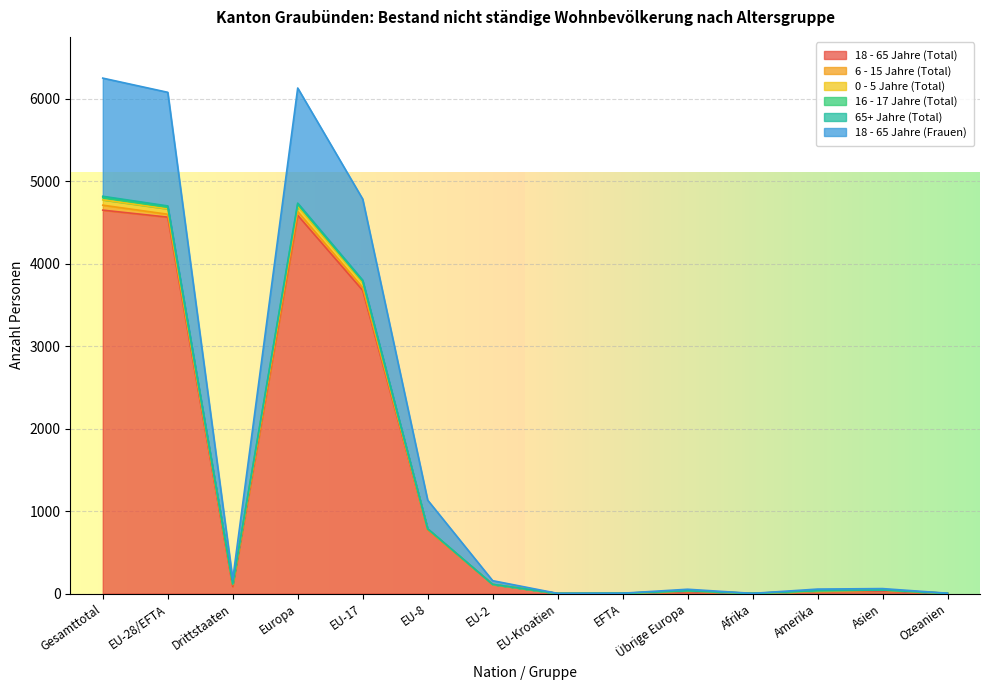

At which category does 16 - 17 Jahre (Total) reach its first local valley?

Drittstaaten